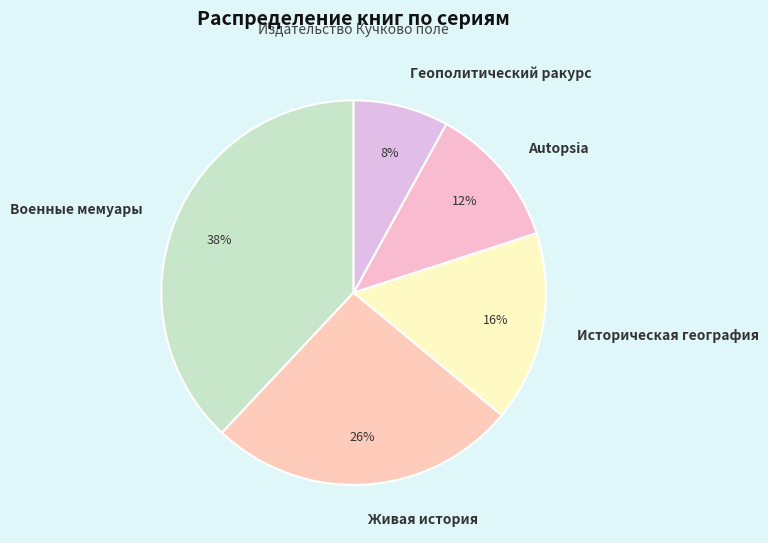

To the nearest percent, what is the difference between the Военные мемуары and Autopsia slice percentages?

26%